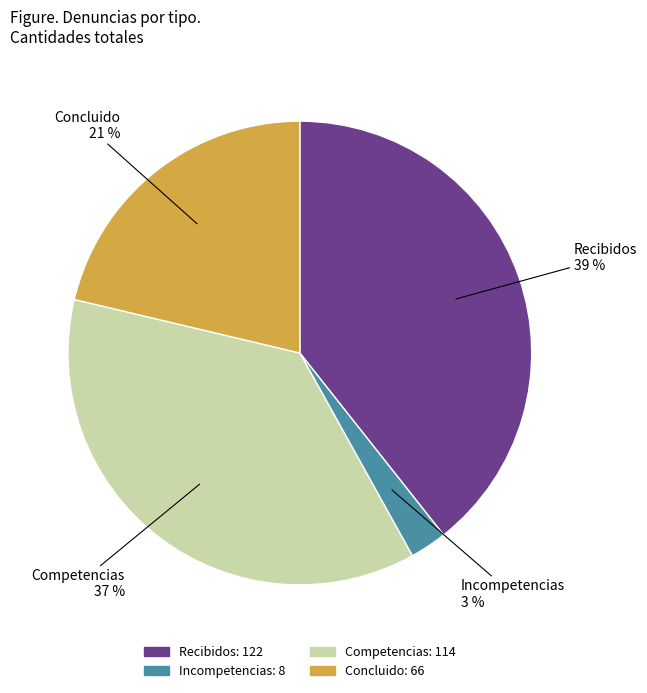

To the nearest percent, what percentage of the pie is Incompetencias?

3%